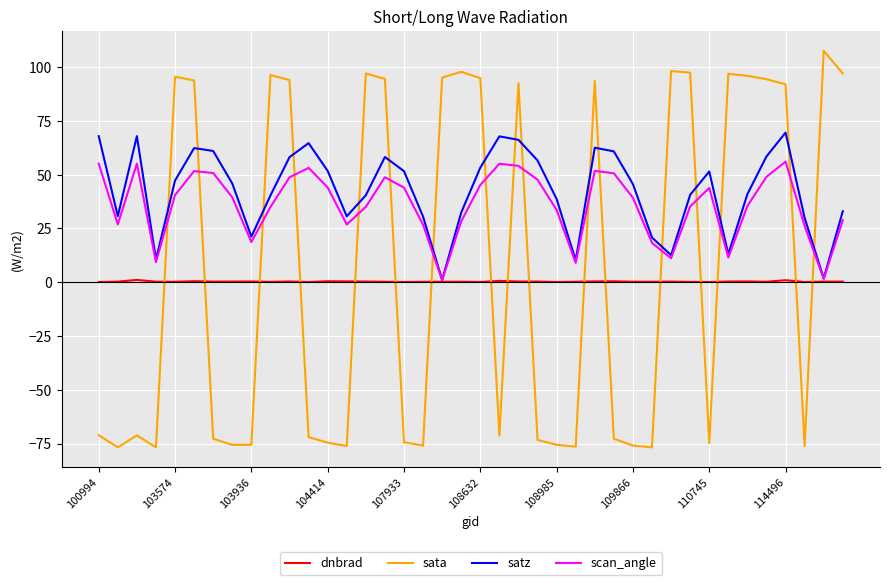

Which series ends up on top after the final intersection of dnbrad and sata?

sata